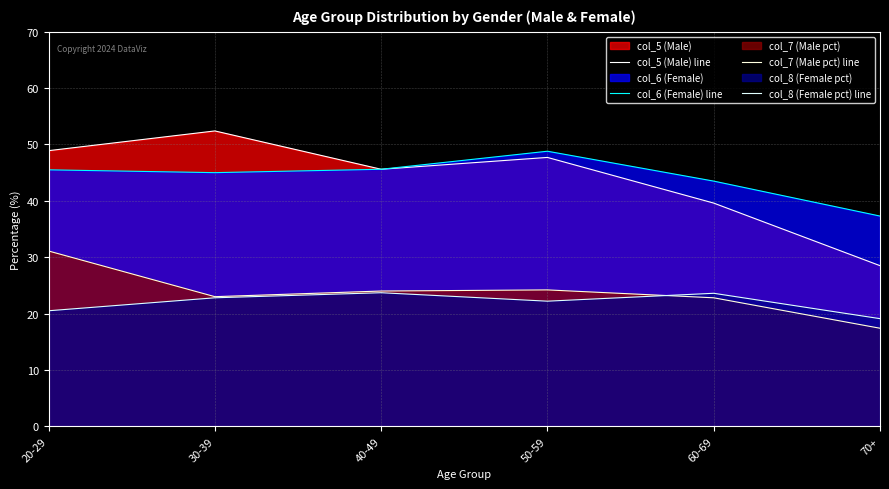

Is it true that col_6 (Female) line equals 45.6 at 40-49?

True